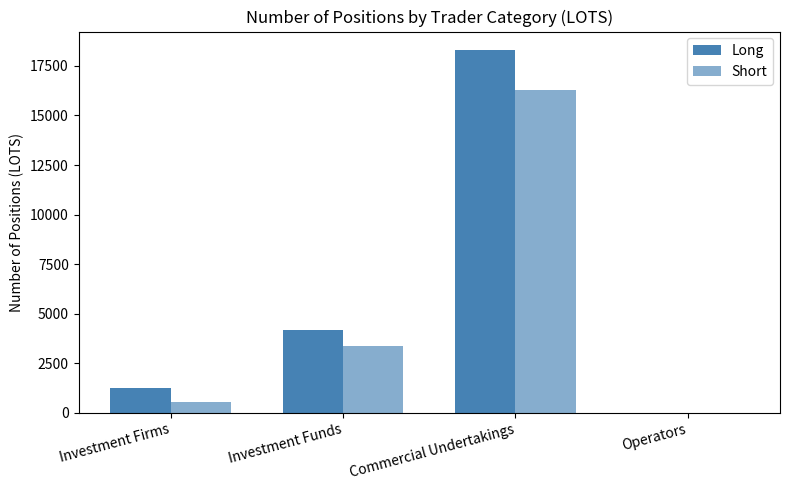

How many data points does each series have?

4